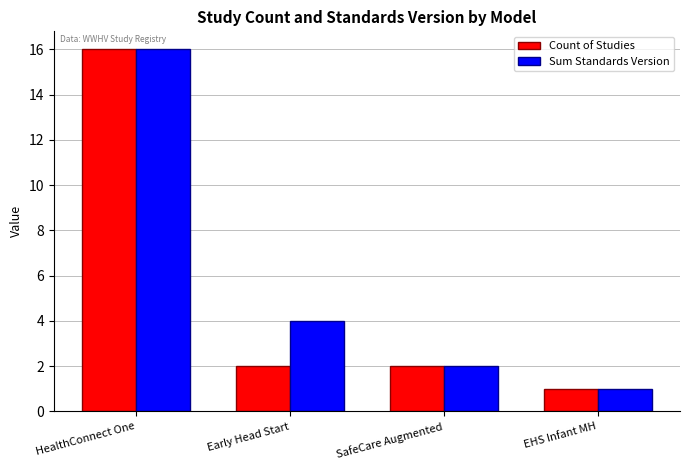

The Count of Studies series shows 10 at HealthConnect One. True or false?

False